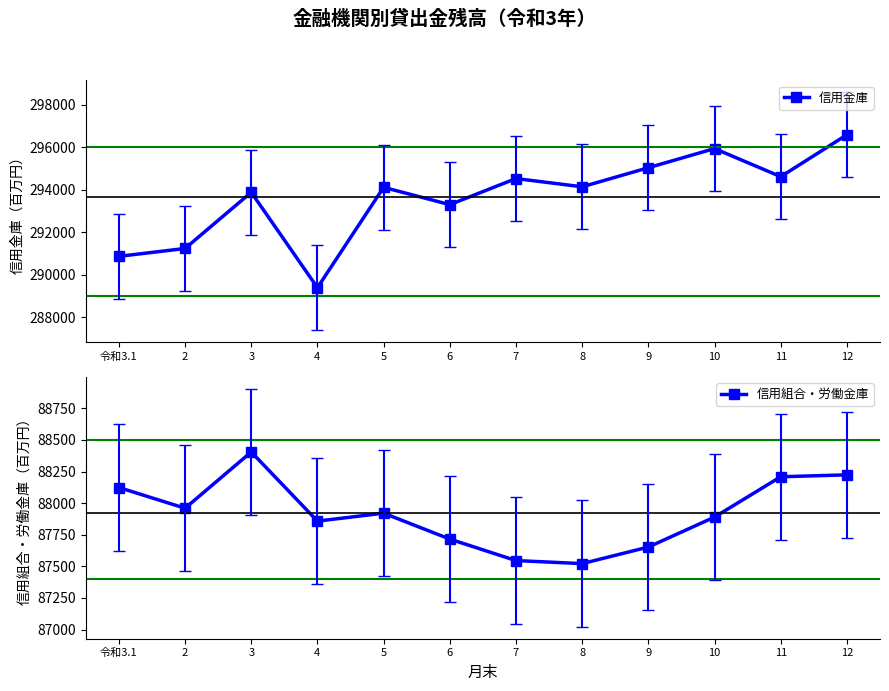

The 信用組合・労働金庫 series shows 88405 at 3. True or false?

True